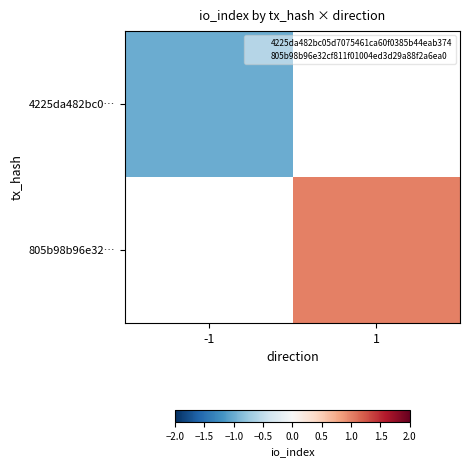

Is the value of 805b98b96e32… at -1 greater than the value of 4225da482bc0… at 1?

No